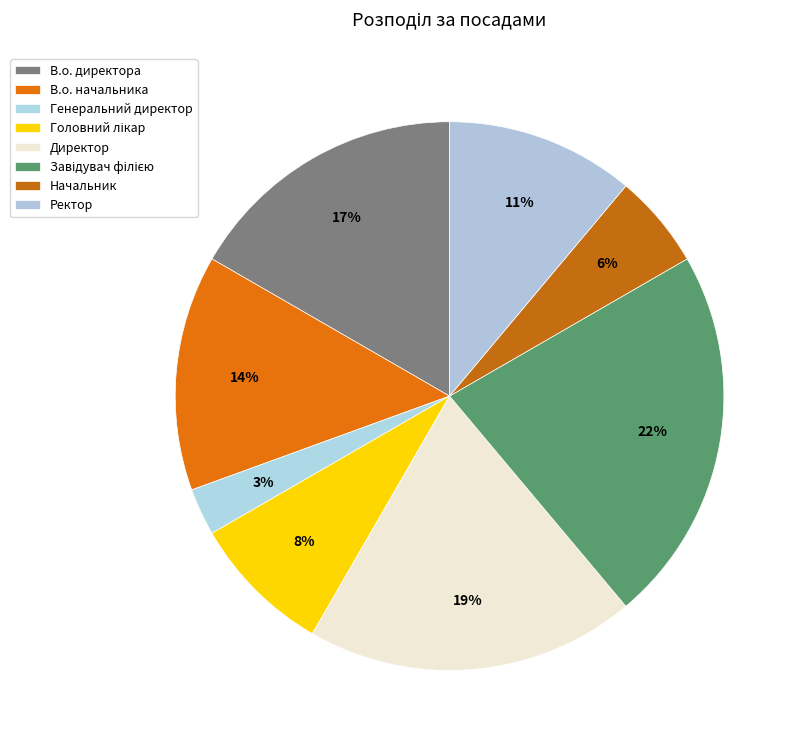

What percentage do Завідувач філією and В.о. начальника together represent?

36.1%